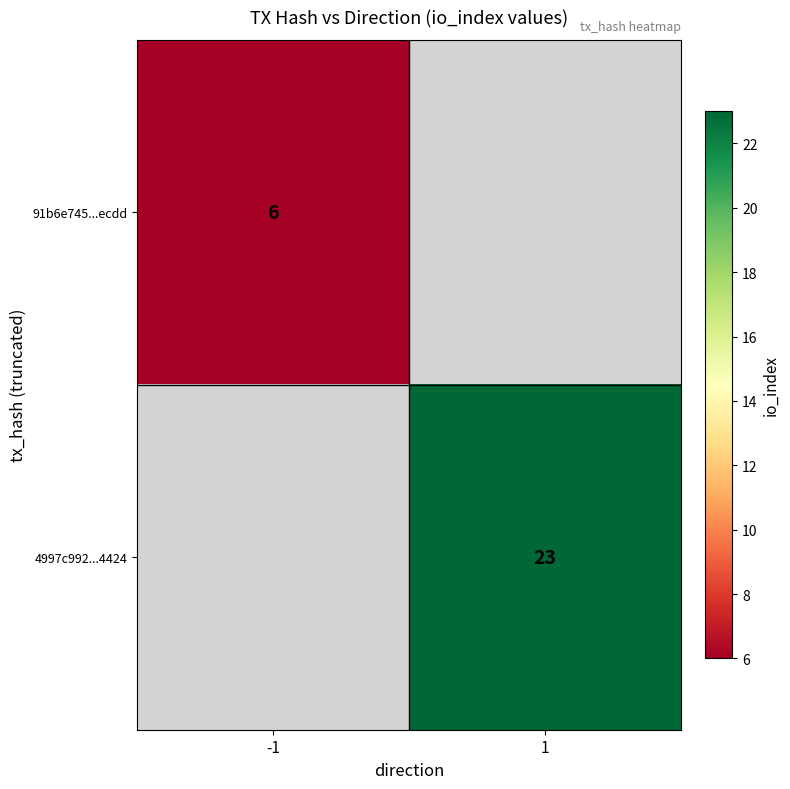

Is it true that 91b6e745...ecdd equals 10 at -1?

False